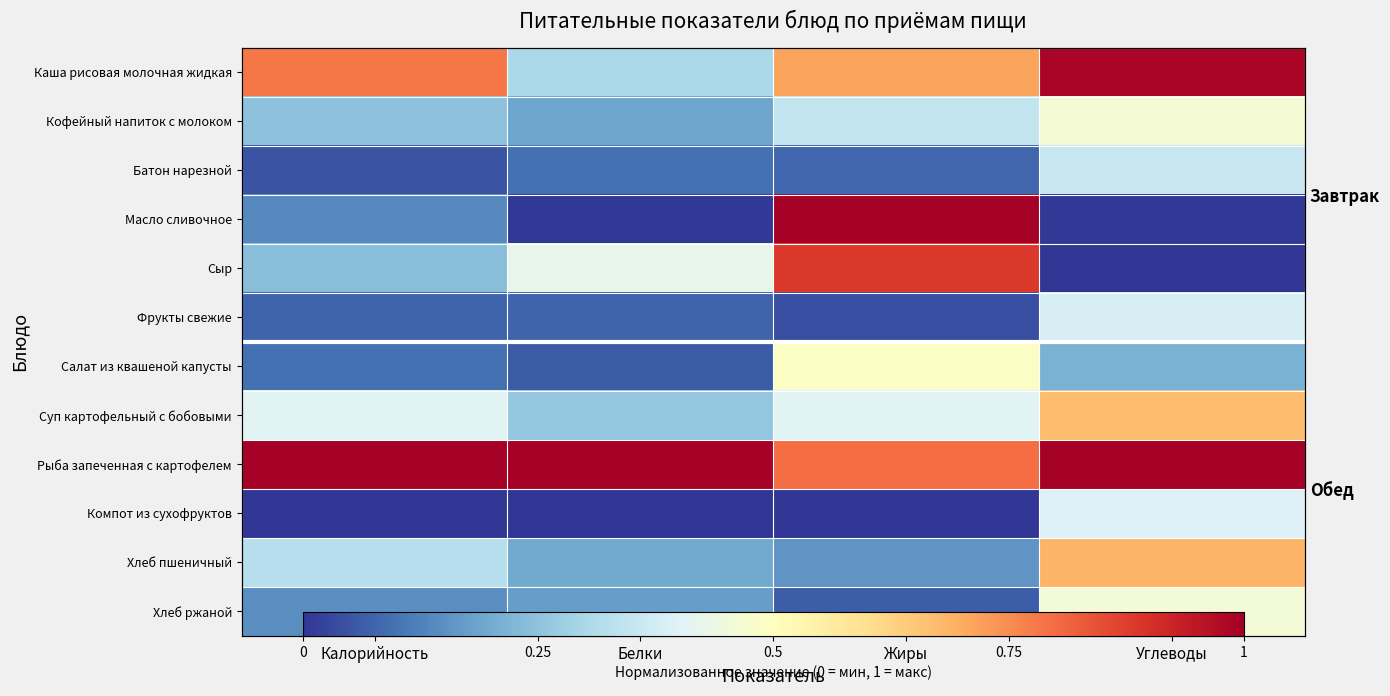

At which label is Батон нарезной closest to 0?

Калорийность